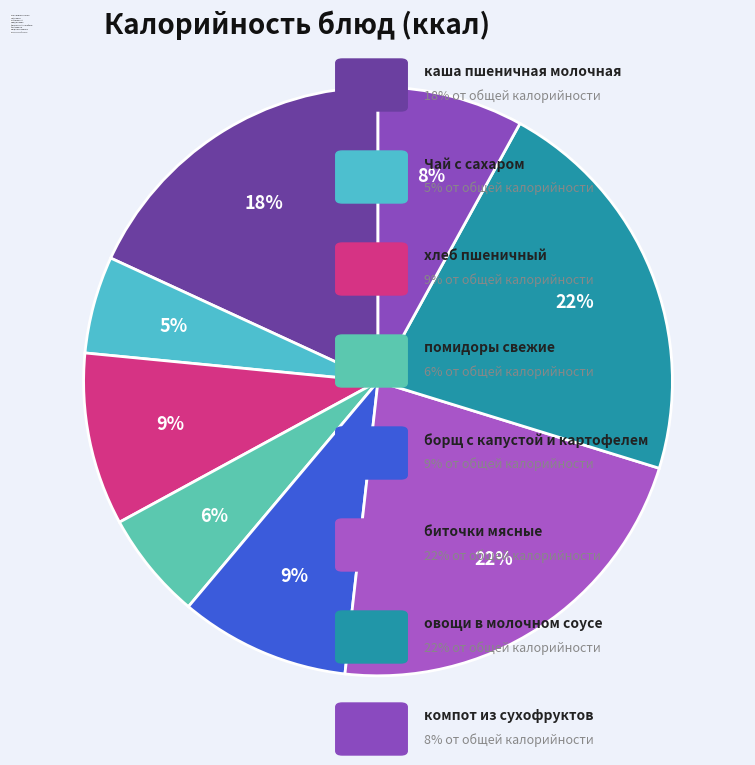

To the nearest percent, what is the difference between the компот из сухофруктов and борщ с капустой и картофелем slice percentages?

1%